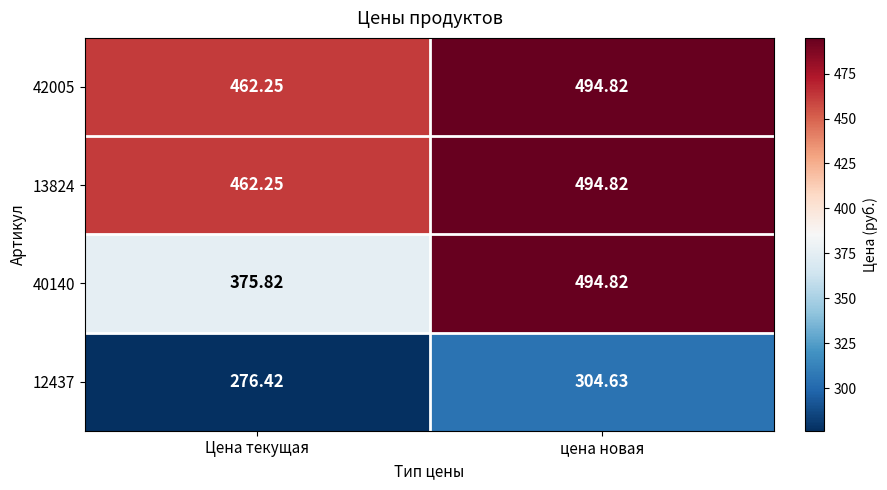

List the labels in order of 13824 value, largest first.

цена новая, Цена текущая